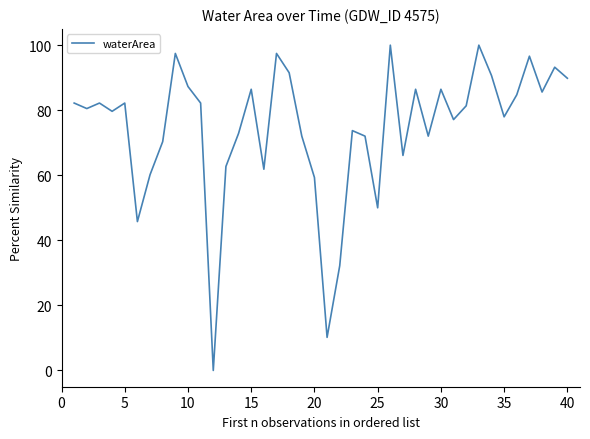

What is the difference between the maximum and minimum values?

100.0